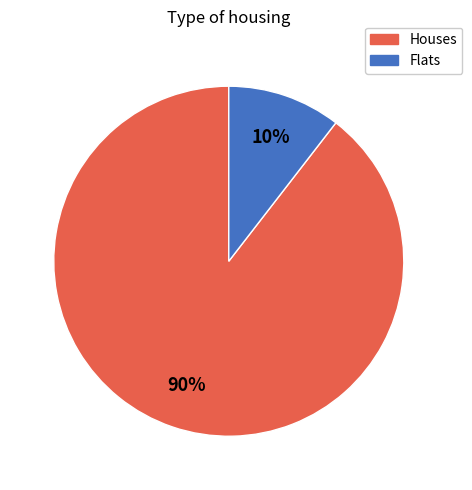

To the nearest percent, what is the average slice percentage?

50%